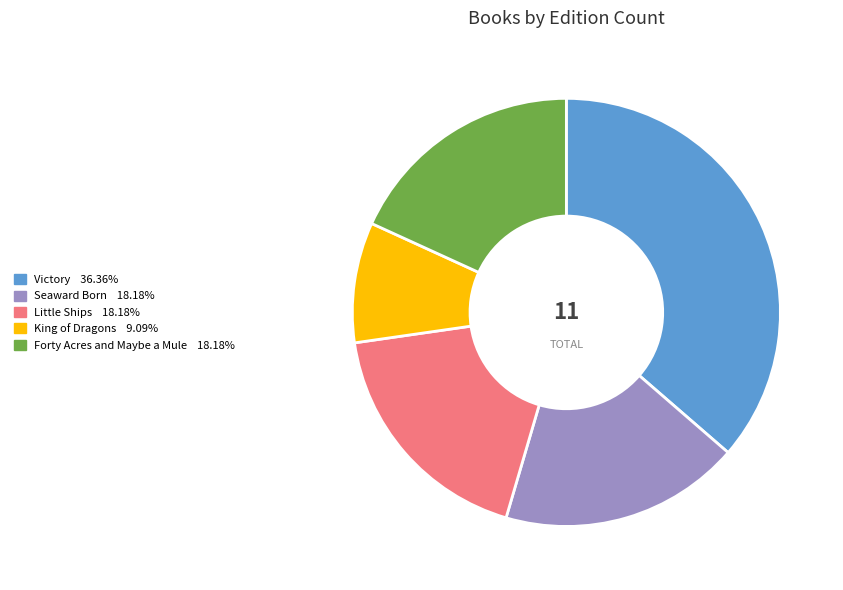

Is there any slice that represents more than half of the pie?

No